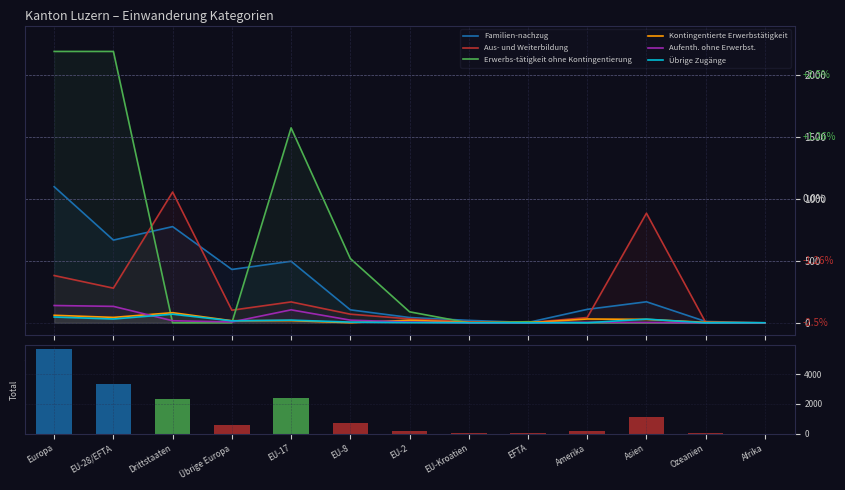

At which label does Aufenth. ohne Erwerbst. first exceed 6?

Europa